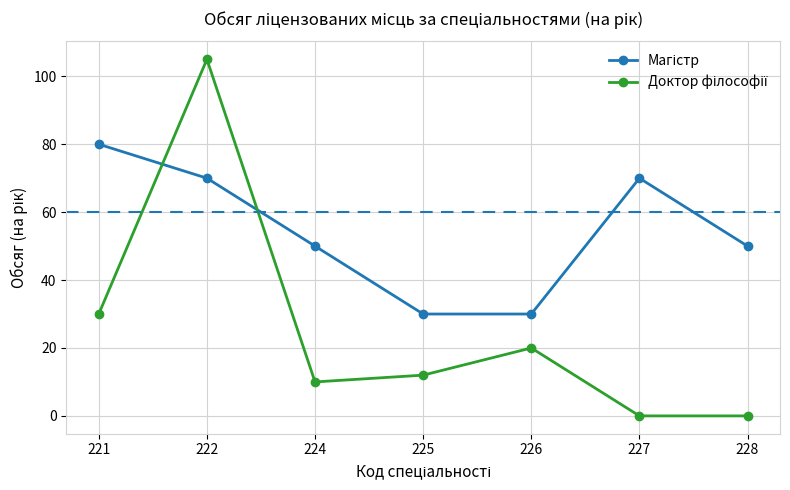

What is the maximum value shown in the chart?

105